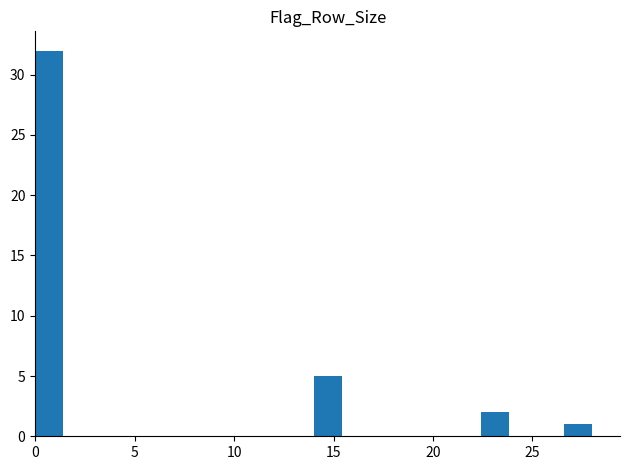

Read against the x-axis, roughly where is the centre of the tallest bar?

0.5